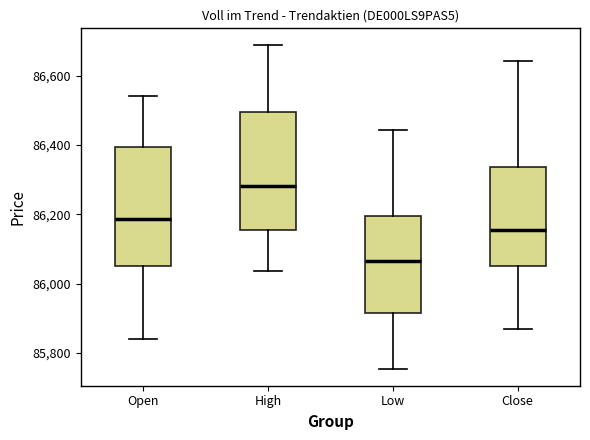

Reading left to right, transcribe this box plot: for each box, give where its median line is, the range the box spans, and where its two whiskers end, as read against the y-axis. The values are not printed on the chart, so give them approximately, as read against the axis.

Open: median 86180, box 86060 to 86400, whiskers 85840 to 86540
High: median 86280, box 86160 to 86500, whiskers 86040 to 86700
Low: median 86060, box 85920 to 86200, whiskers 85760 to 86440
Close: median 86160, box 86060 to 86340, whiskers 85860 to 86640